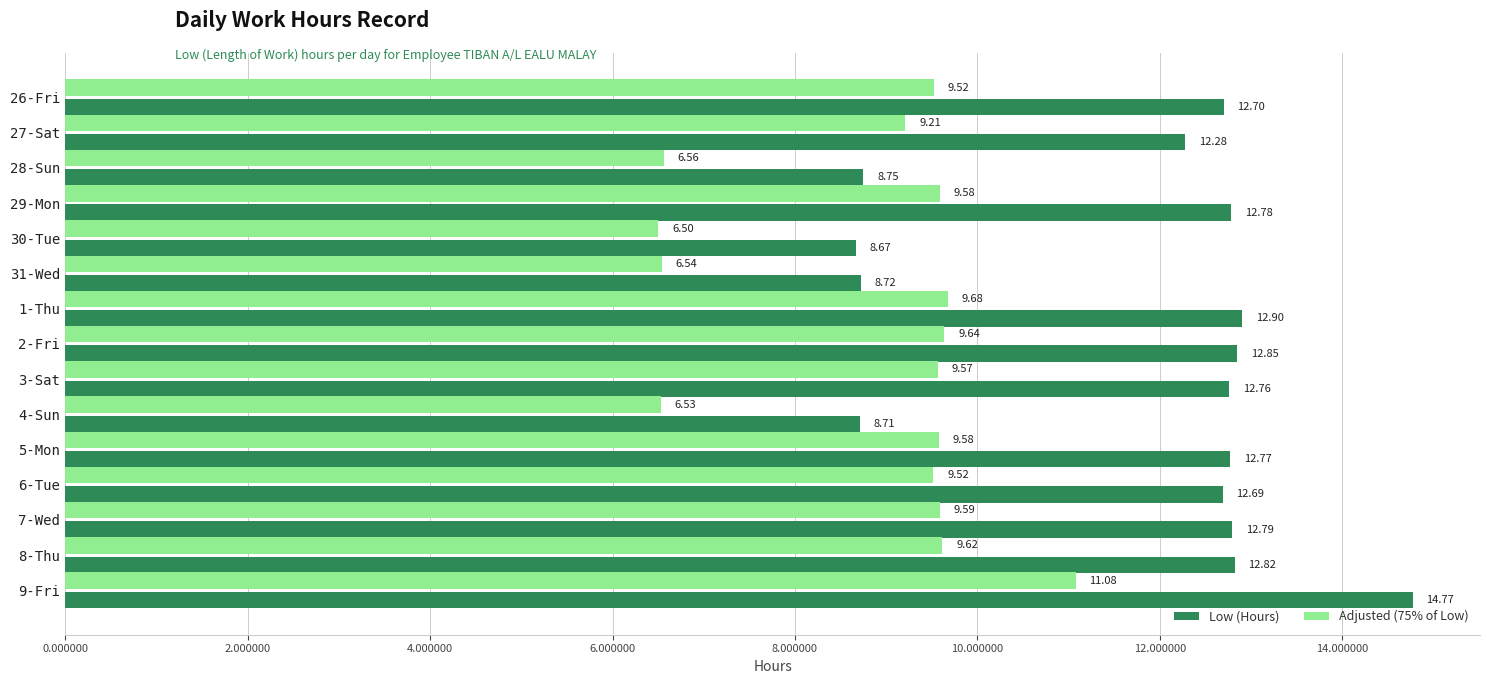

What is the sum of the Low (Hours) values at 30-Tue and 5-Mon?

21.4